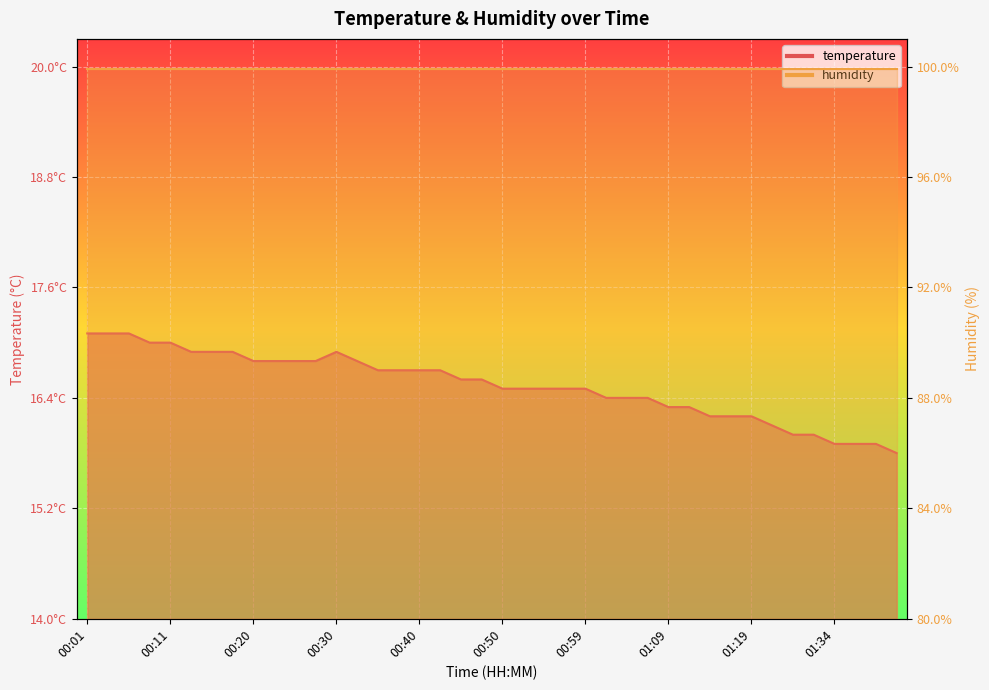

At which category does the data reach its first local peak?

00:30